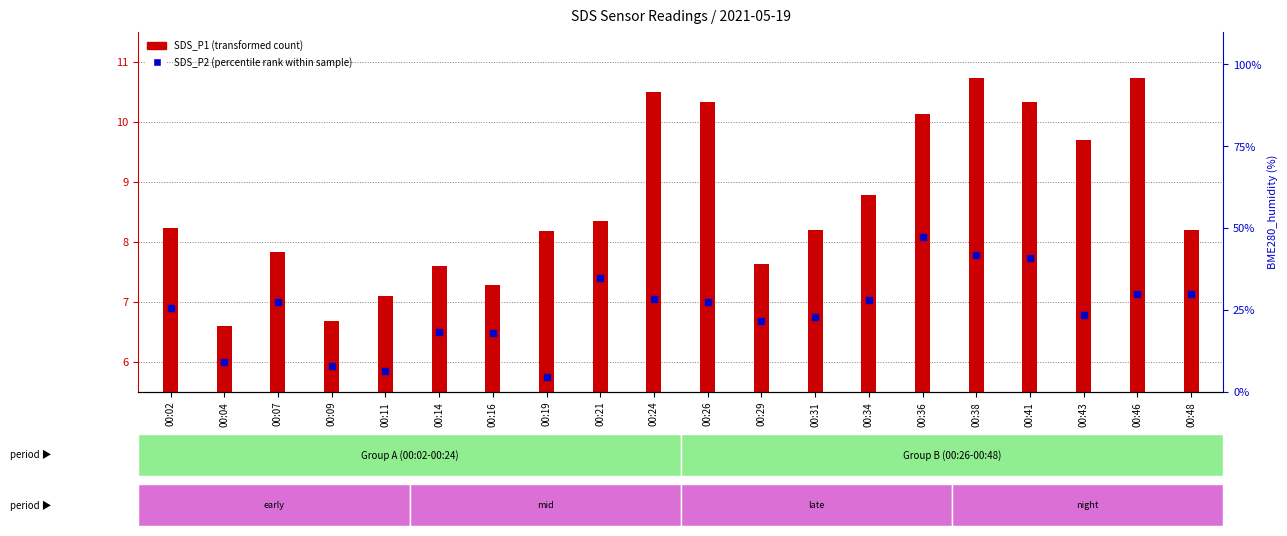

What are all the series names shown in the legend?

SDS_P1, SDS_P2